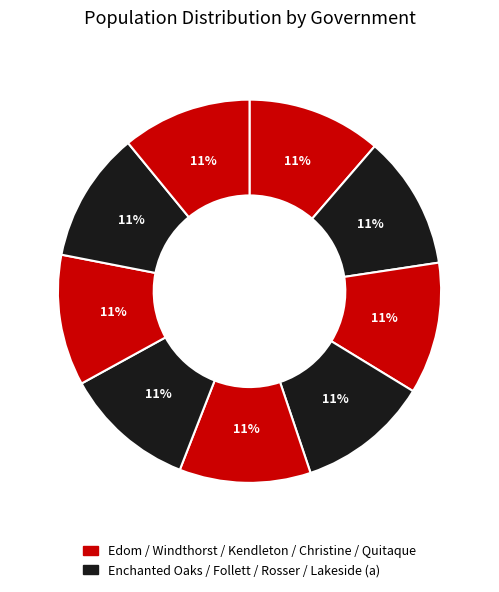

How many slices are in this pie chart?

9